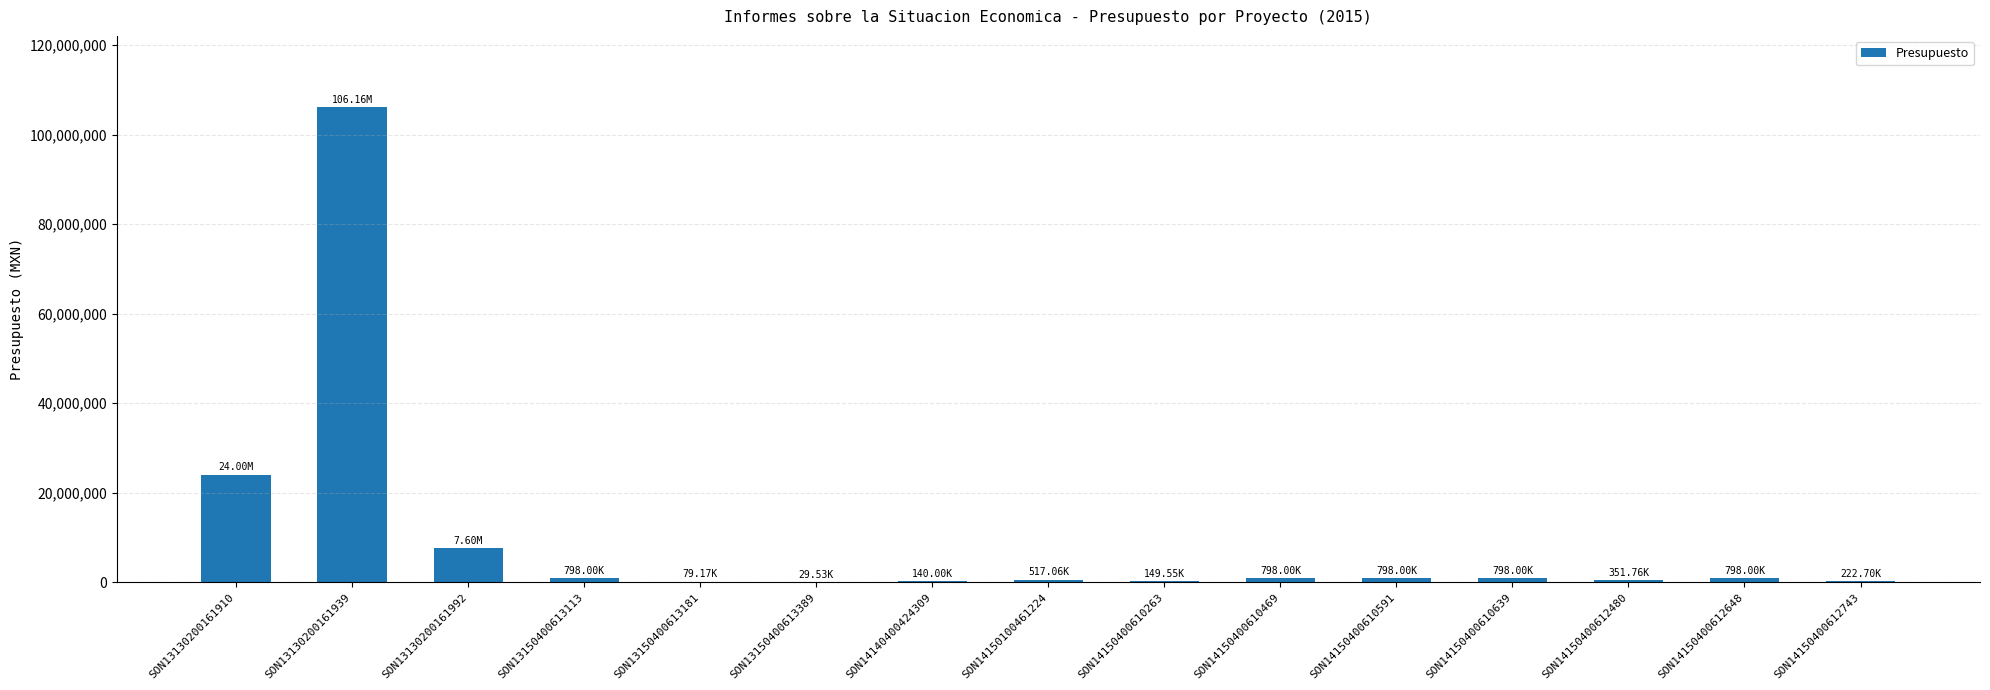

The chart shows a value of 24000000.0 at SON13130200161910. True or false?

True